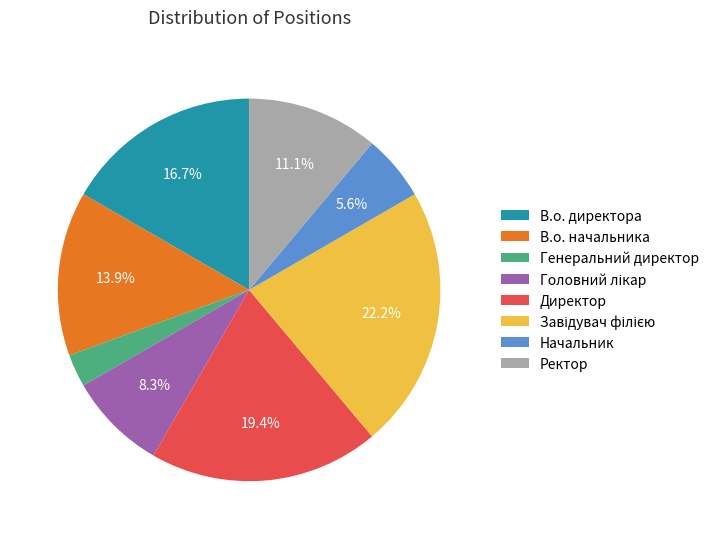

True or false: Ректор accounts for 2% of the total.

False